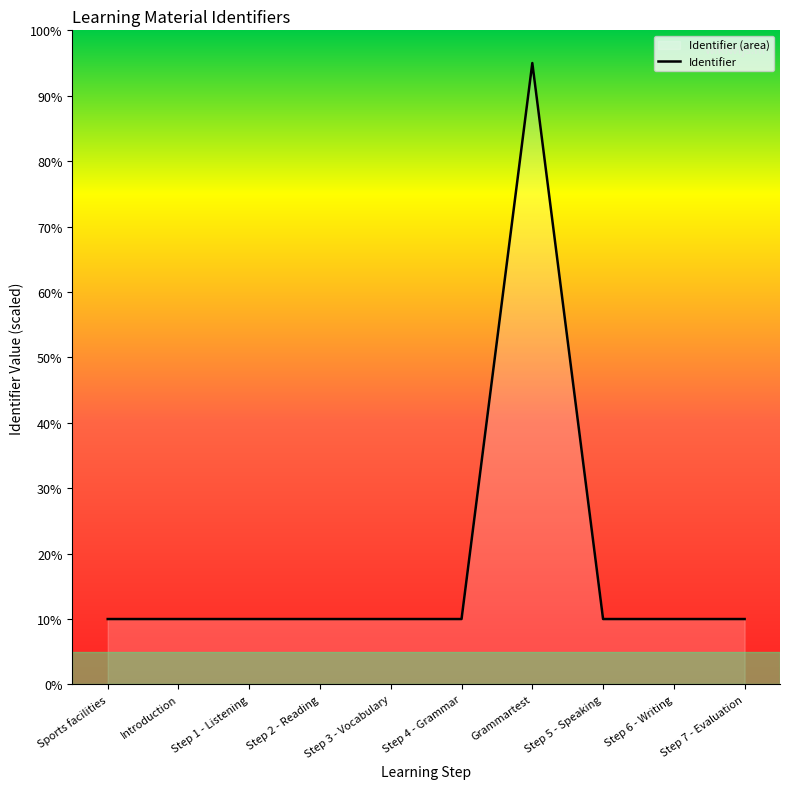

Where is the first local minimum?

Step 5 - Speaking